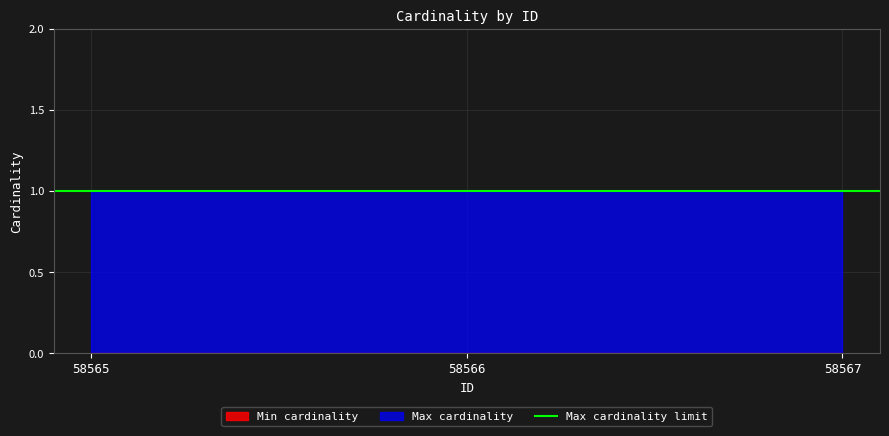

Reading left to right, list all the values displayed in this chart.

Min cardinality: 0	0	0
Max cardinality: 1	1	1